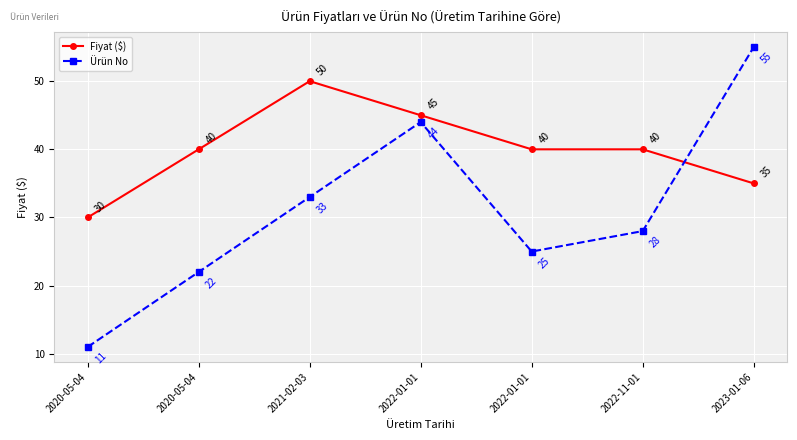

Count the number of categories in the chart.

7